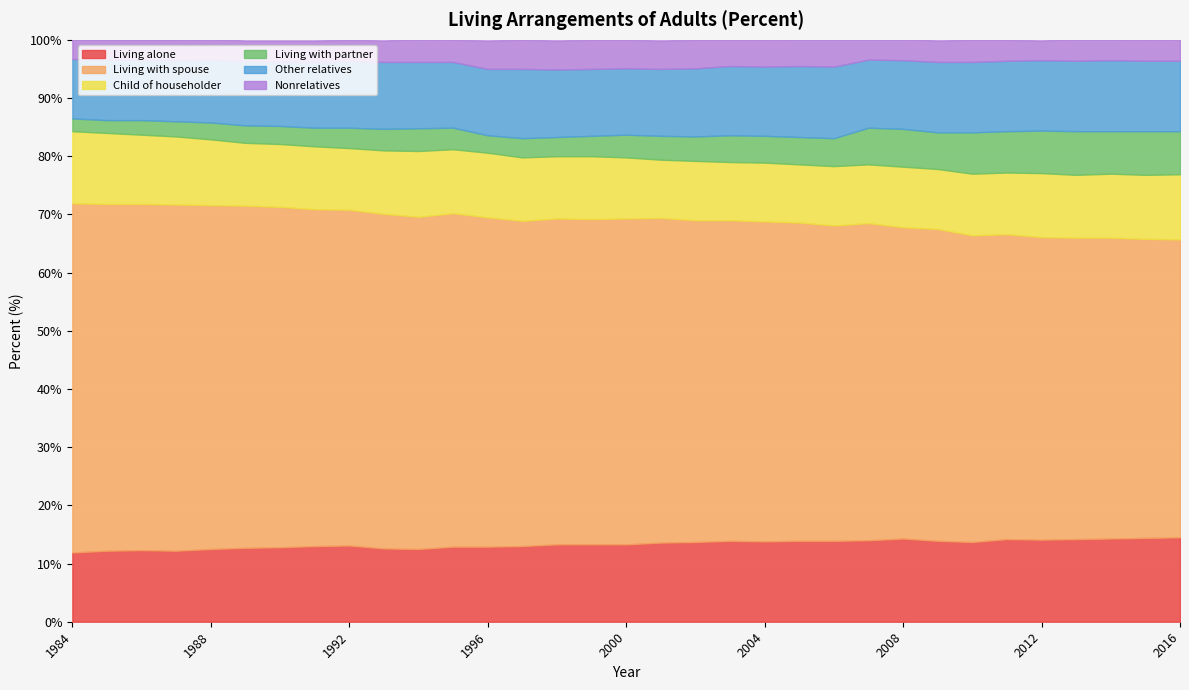

What is the difference between the maximum and second lowest values in the Living alone series?

2.3